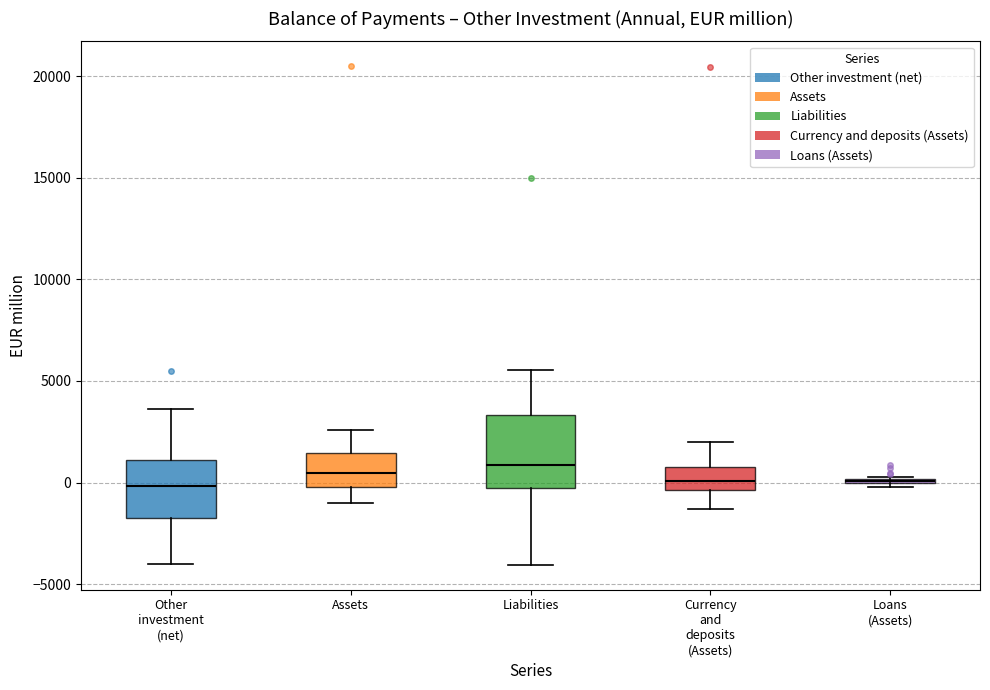

Reading left to right, read every box against the y-axis: the position of its median line, the range the box covers, and the ends of its whiskers. The values are not printed on the chart, so give them approximately, as read against the axis.

Other investment (net): median 0, box -1500 to 1000, whiskers -4000 to 3500
Assets: median 500, box 0 to 1500, whiskers -1000 to 2500
Liabilities: median 1000, box -500 to 3500, whiskers -4000 to 5500
Currency and deposits (Assets): median 0, box -500 to 1000, whiskers -1500 to 2000
Loans (Assets): box collapsed to a line at 0, whiskers 0 to 500